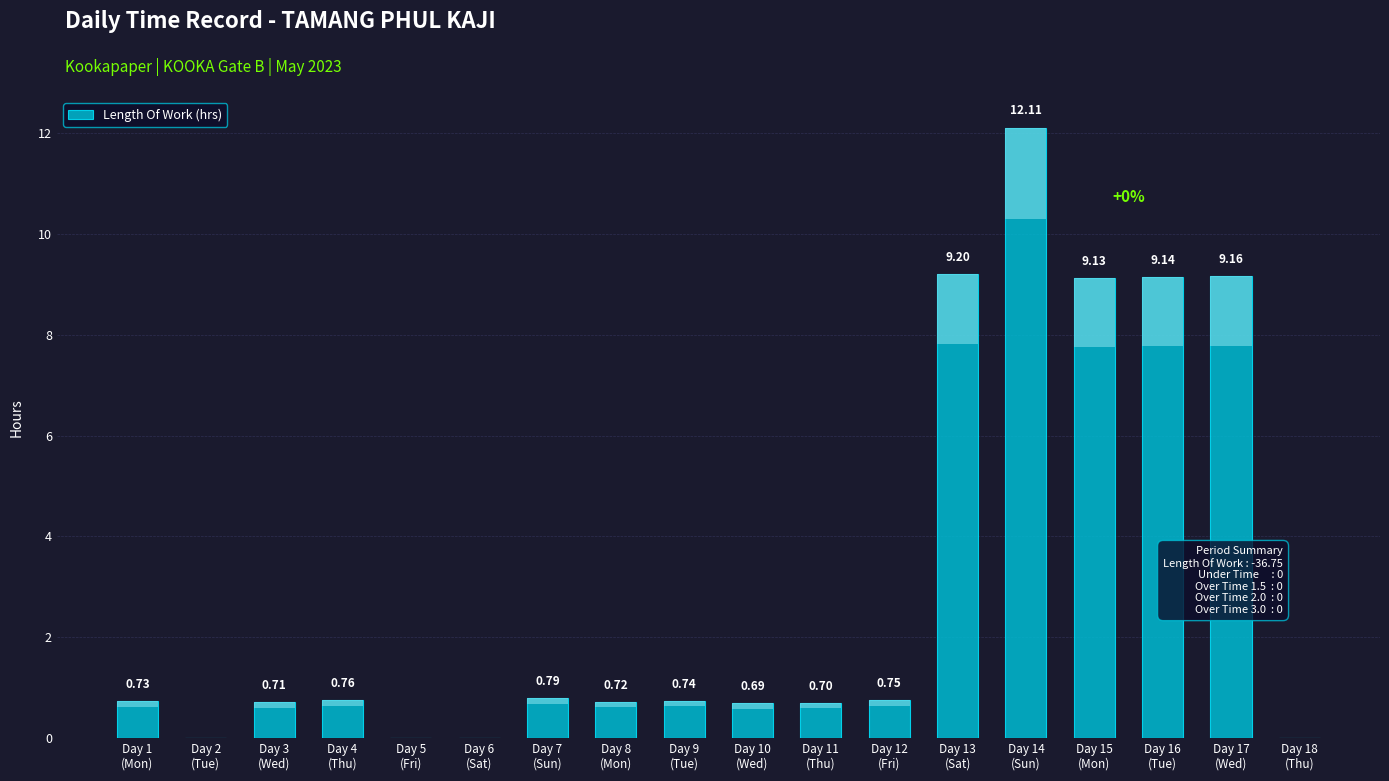

What is the average value?

3.1